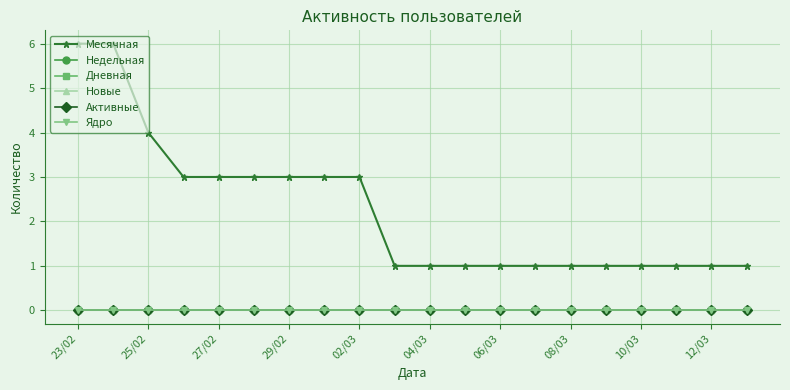

Which series has the widest spread of values?

Месячная